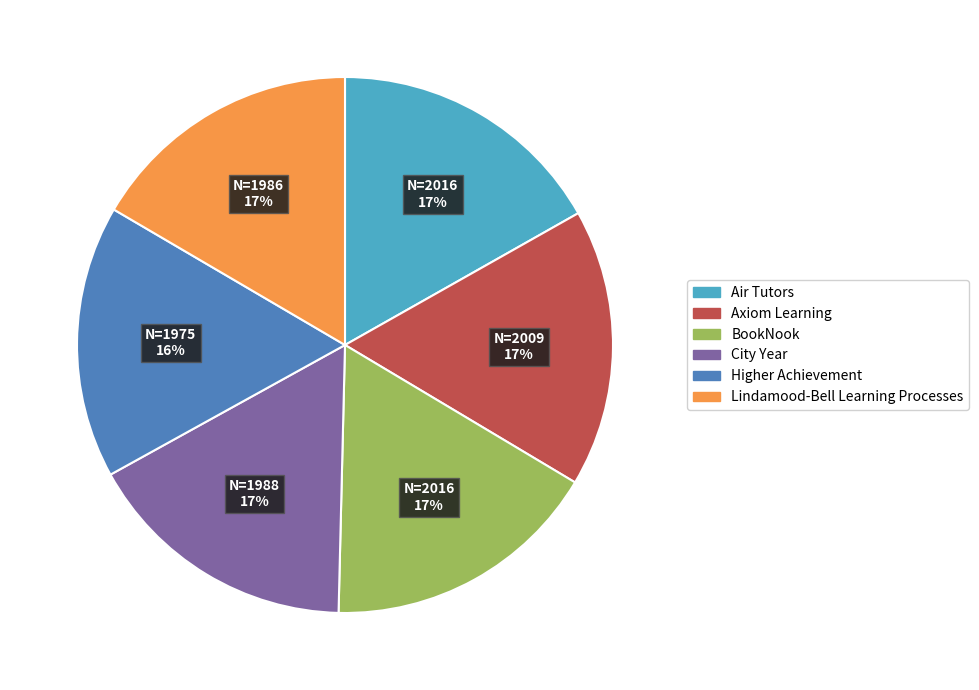

To the nearest percent, what is the average slice percentage?

17%